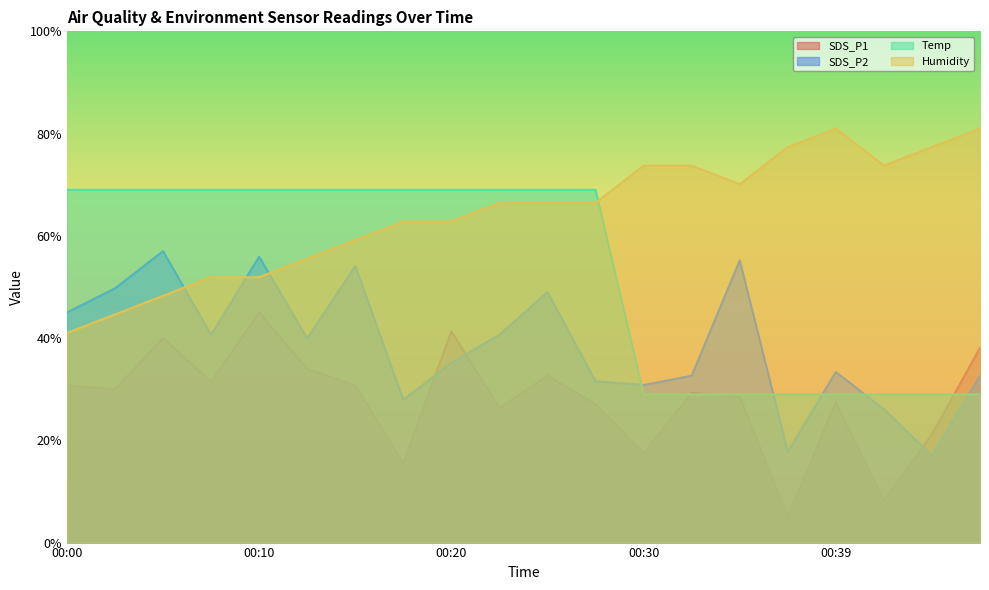

What is the sum of all Humidity values?

1285.5